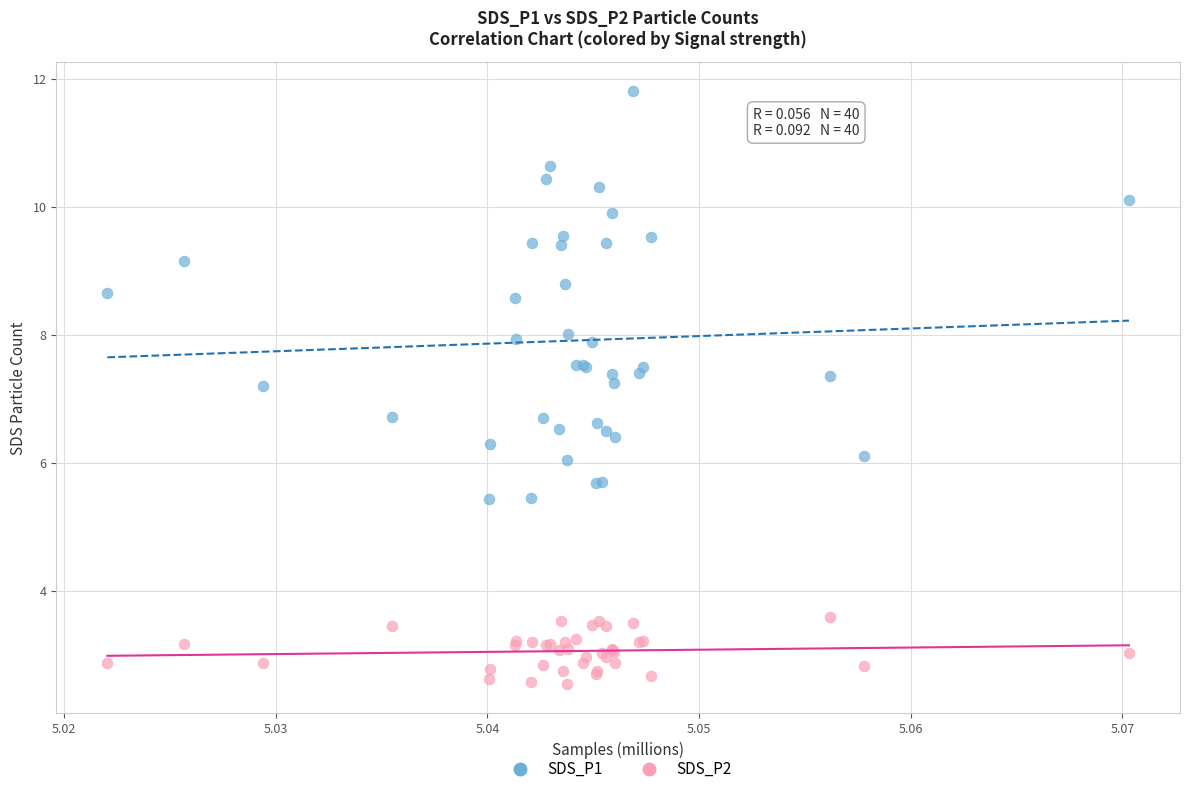

Which series contains the highest Y value?

SDS_P1